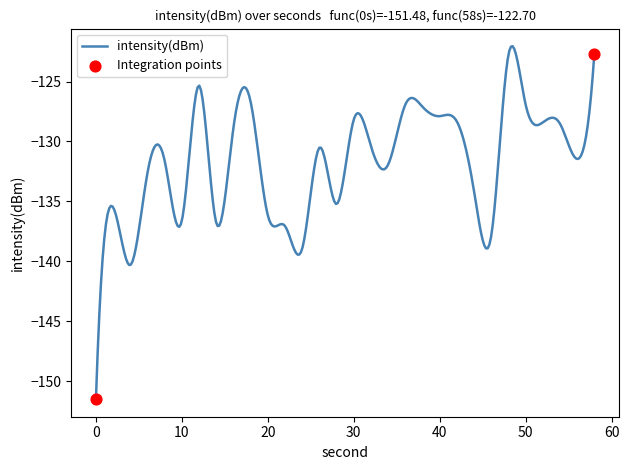

What is the difference between the maximum and minimum values?

29.4